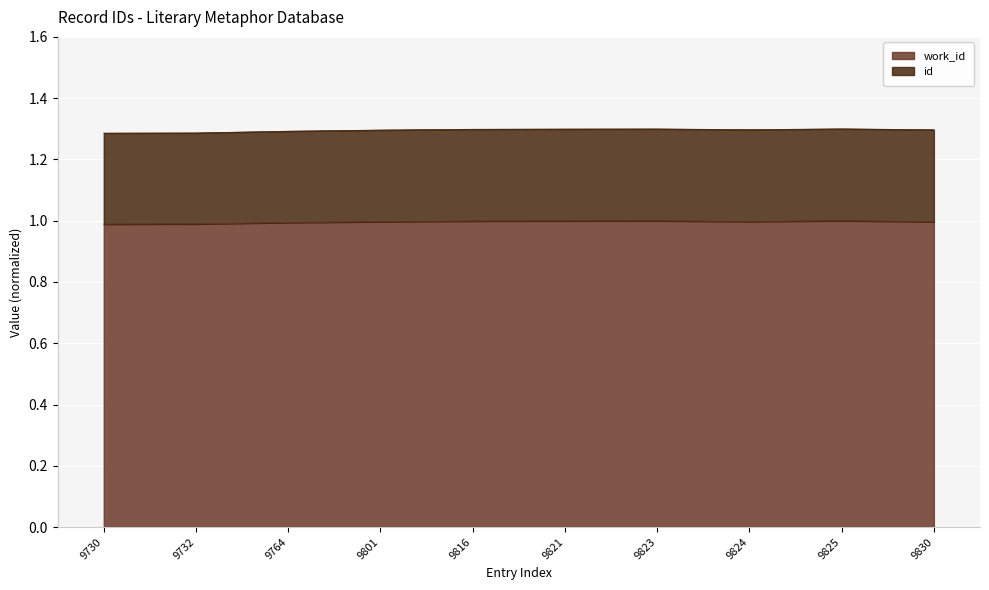

What is the approximate value at 9825?

1.0